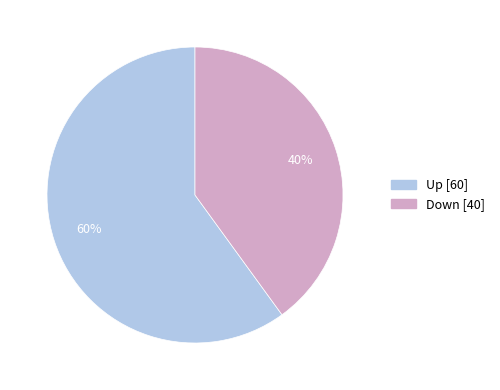

Does any single category account for the majority?

Yes